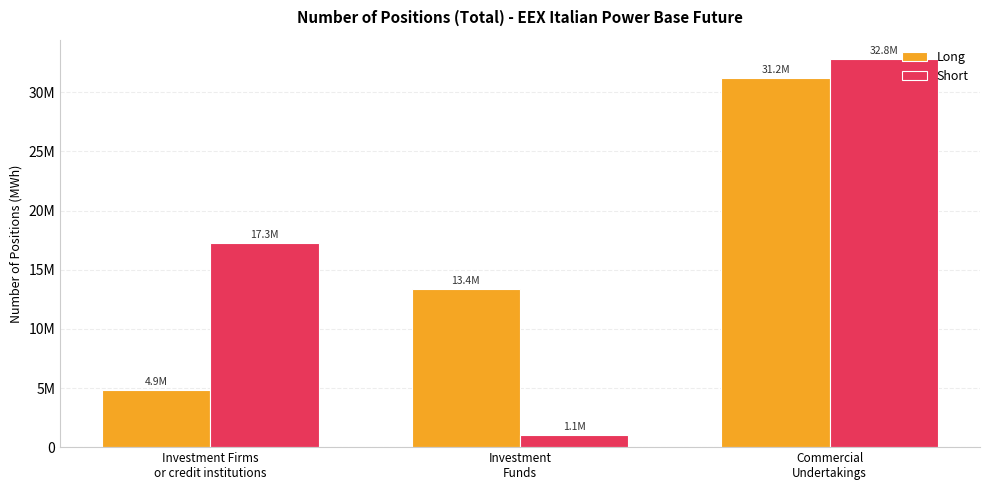

What is the label of the 3rd bar from the left?

Commercial
Undertakings